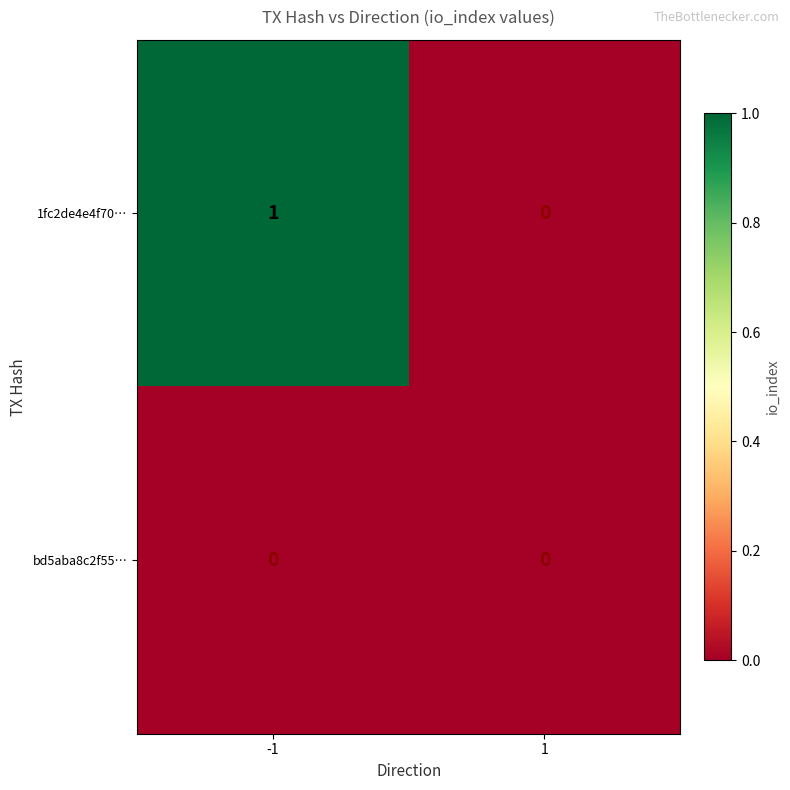

Rank the series by their maximum value, from lowest to highest.

bd5aba8c2f55…, 1fc2de4e4f70…